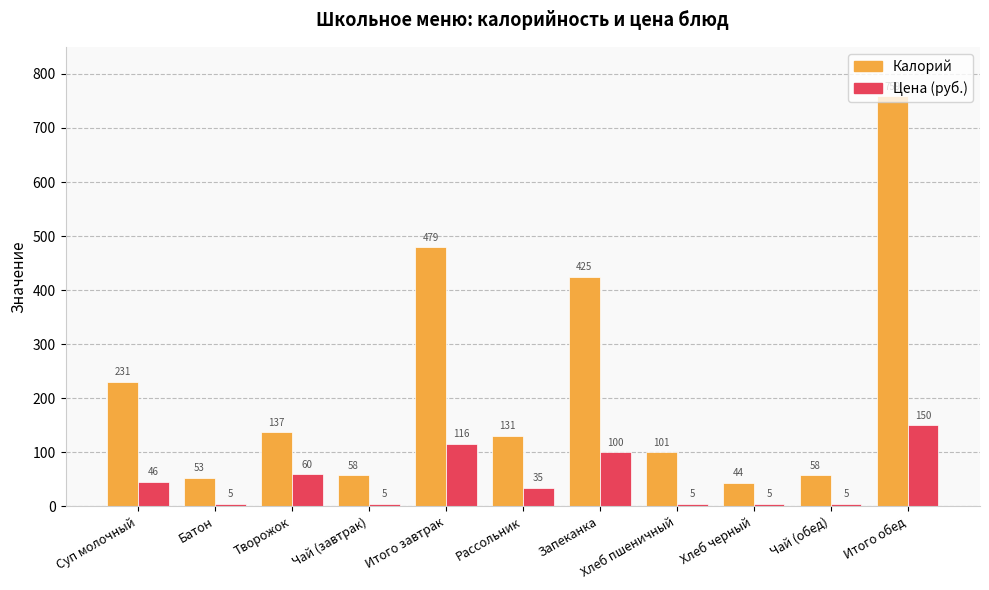

Rank the series by their maximum value, from highest to lowest.

Калорий, Цена (руб.)